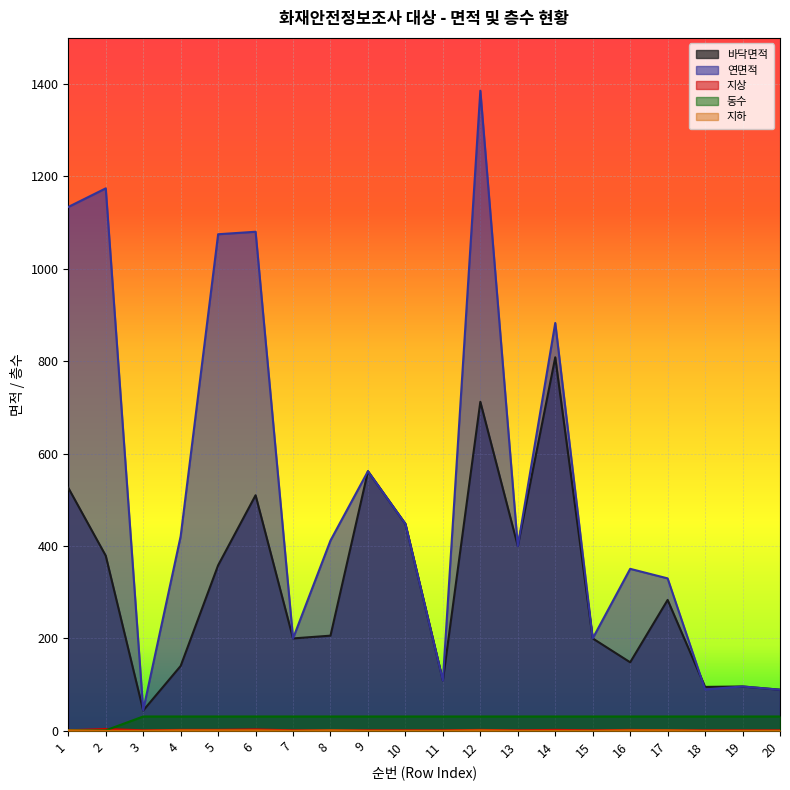

What are all the series names shown in the legend?

바닥면적, 연면적, 지상, 동수, 지하